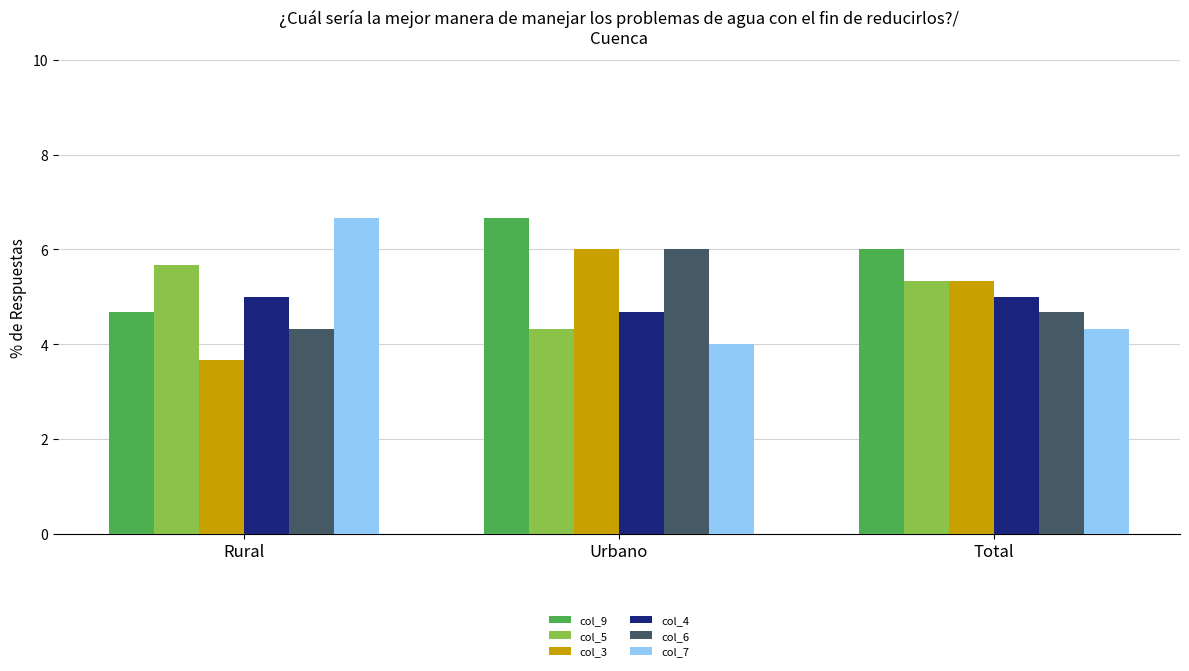

What is the total value across all series at Total?

30.7